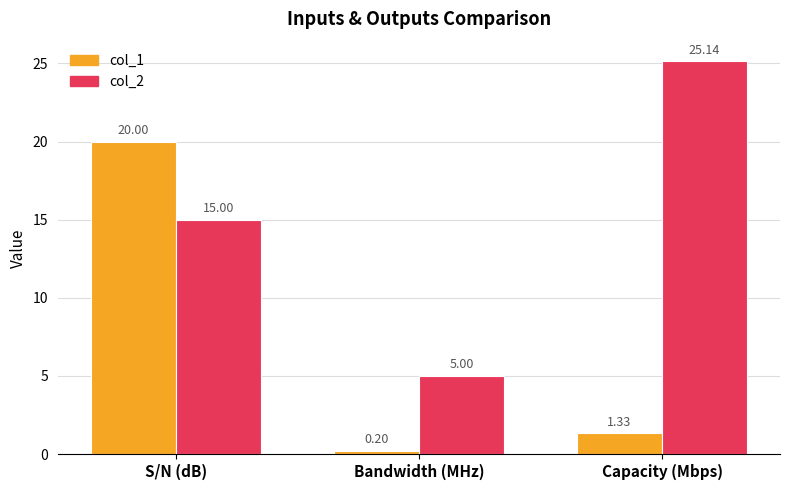

What is the label of the 1st bar from the right?

Capacity (Mbps)